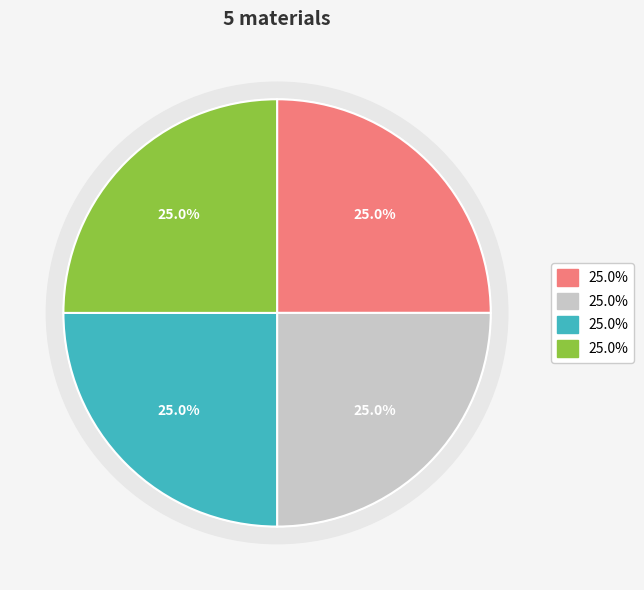

Is there a majority slice in this chart?

No